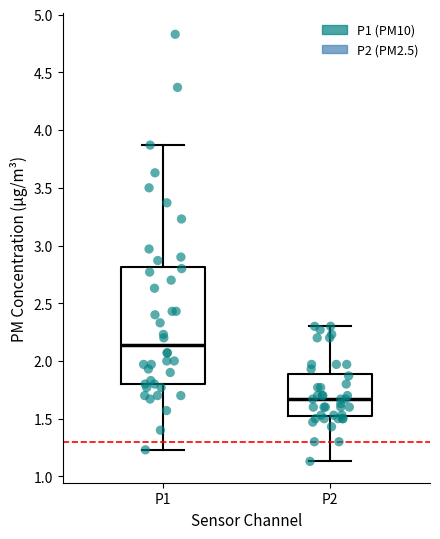

Which box has the lowest median line?

P2